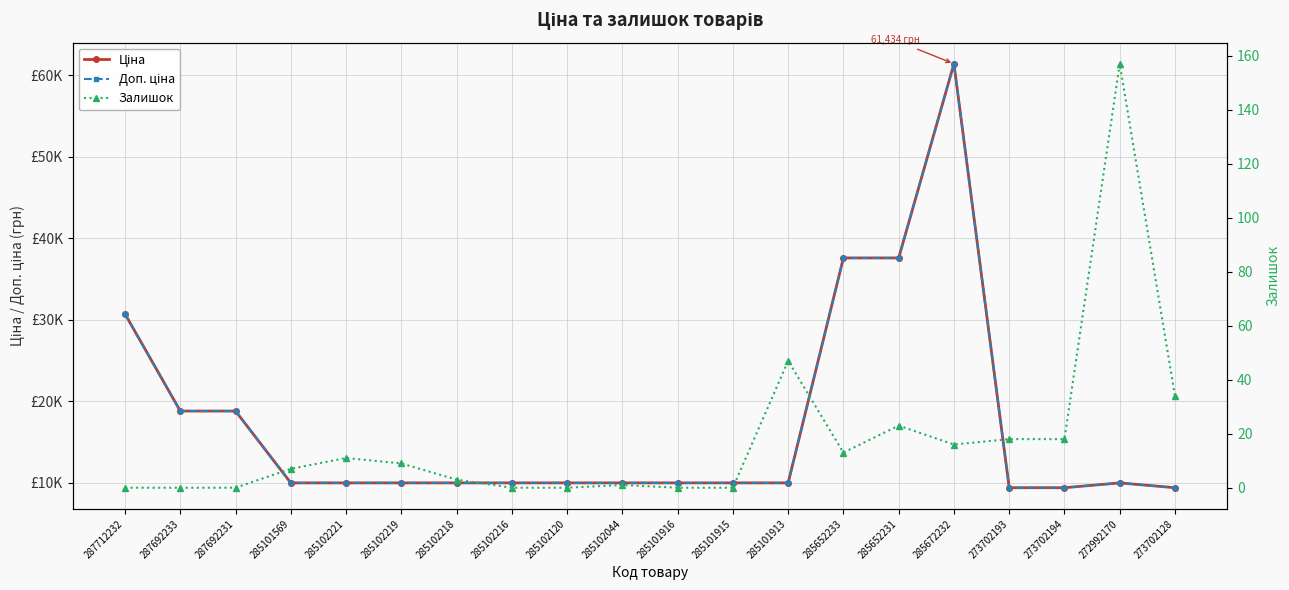

The Ціна series shows 15166.5 at 285101569. True or false?

False